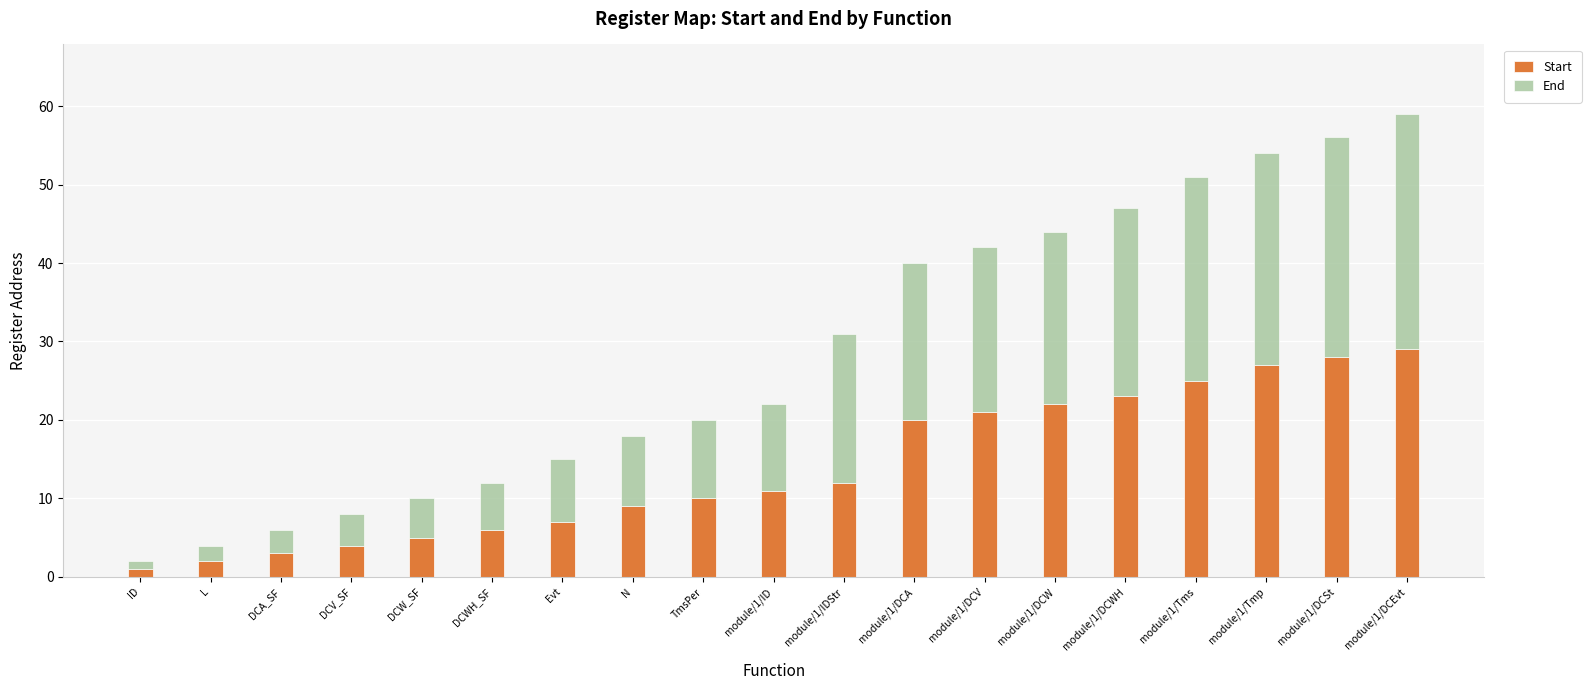

At which category is the sum across all series the highest?

module/1/DCEvt